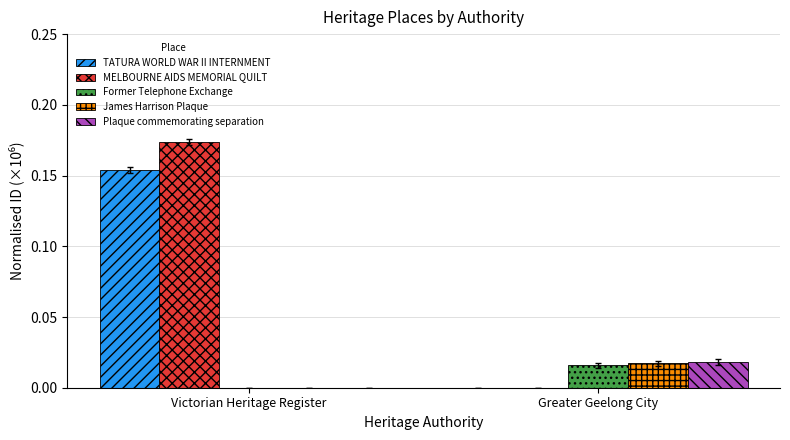

How many values in TATURA WORLD WAR II INTERNMENT are above zero?

1